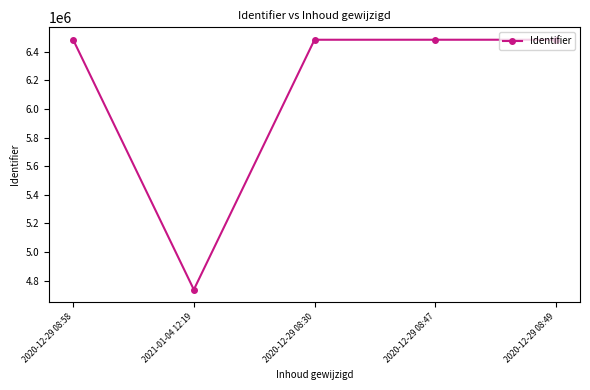

What is the label of the 4th point from the left?

2020-12-29 08:47